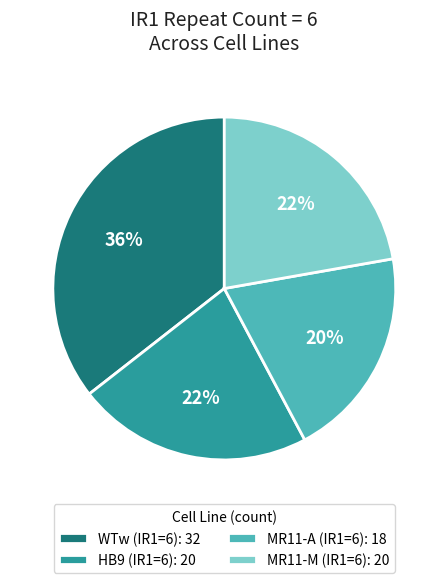

Which slice is the smallest?

MR11-A (IR1=6): 18